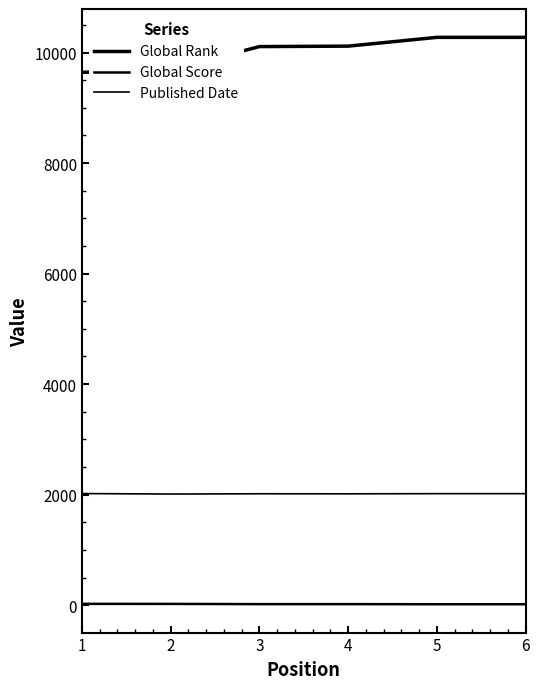

How many lines are shown in the chart?

3